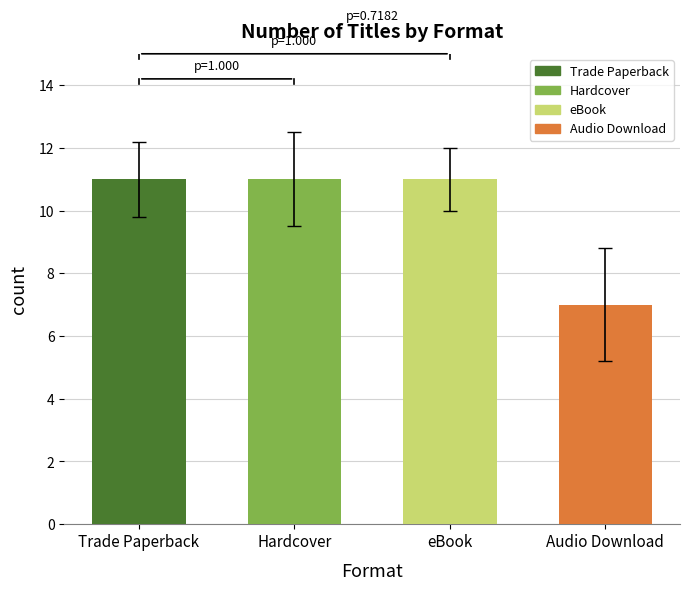

What is the difference between the maximum and minimum values?

4